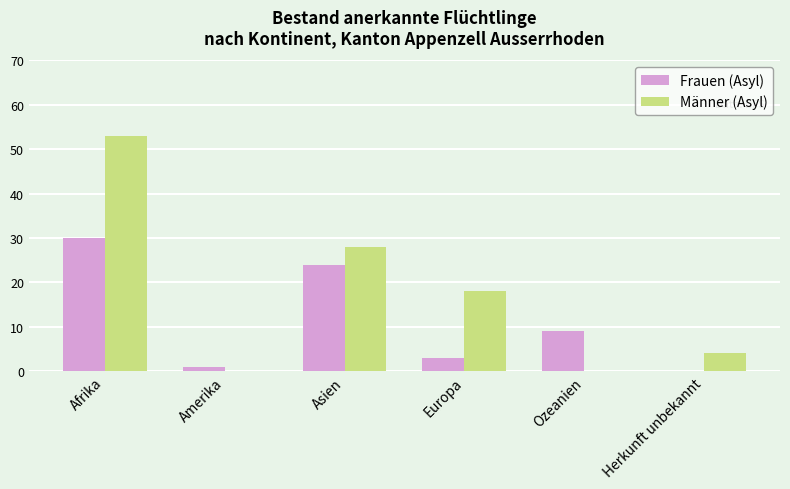

What is the maximum value shown in the chart?

53